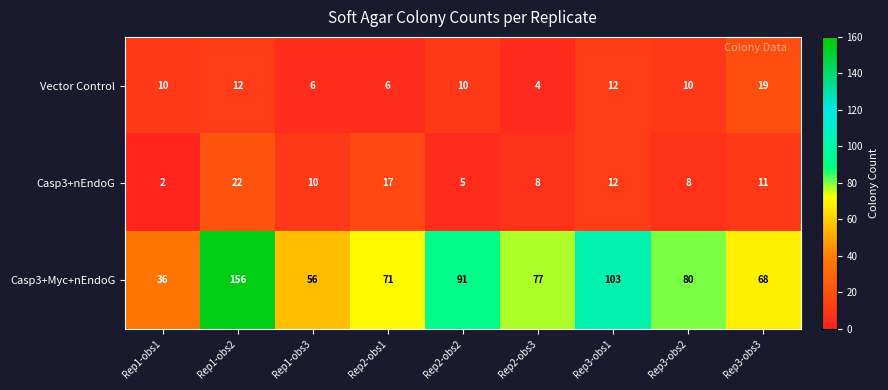

At which label is Casp3+nEndoG closest to 12?

Rep3-obs1